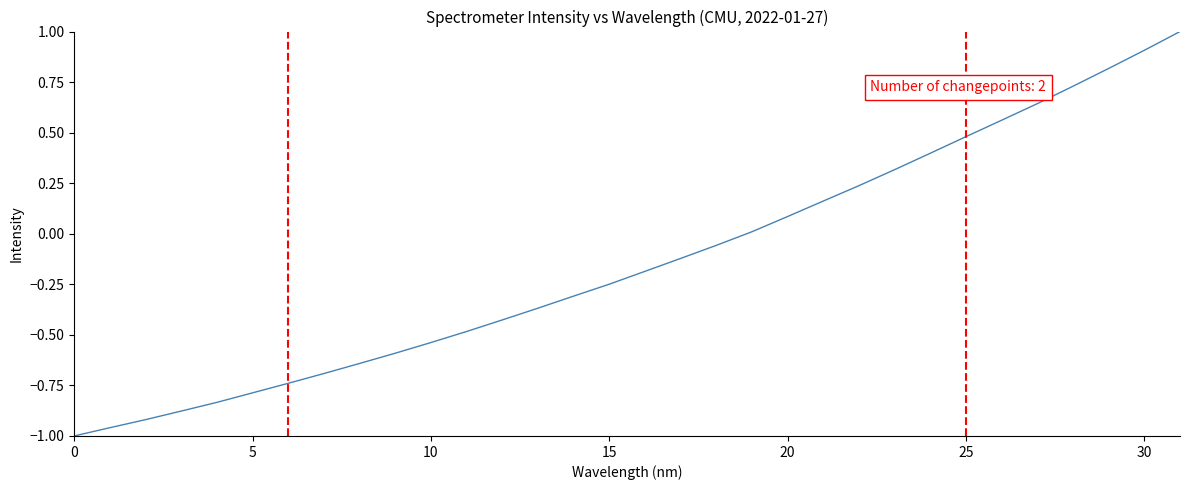

What is the difference between the maximum and minimum values?

2.0